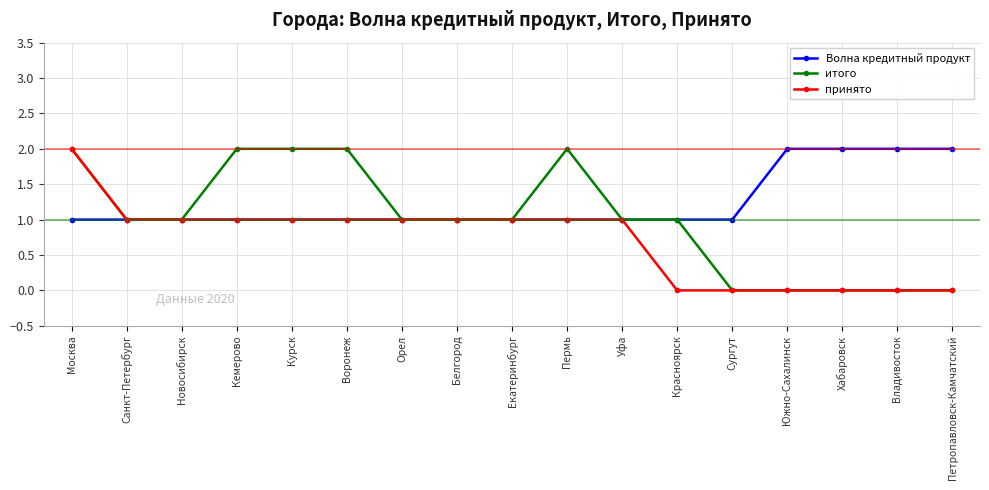

Reading left to right, transcribe all the data shown in this chart.

Волна кредитный продукт: 1	1	1	1	1	1	1	1	1	1	1	1	1	2	2	2	2
итого: 2	1	1	2	2	2	1	1	1	2	1	1	0	0	0	0	0
принято: 2	1	1	1	1	1	1	1	1	1	1	0	0	0	0	0	0